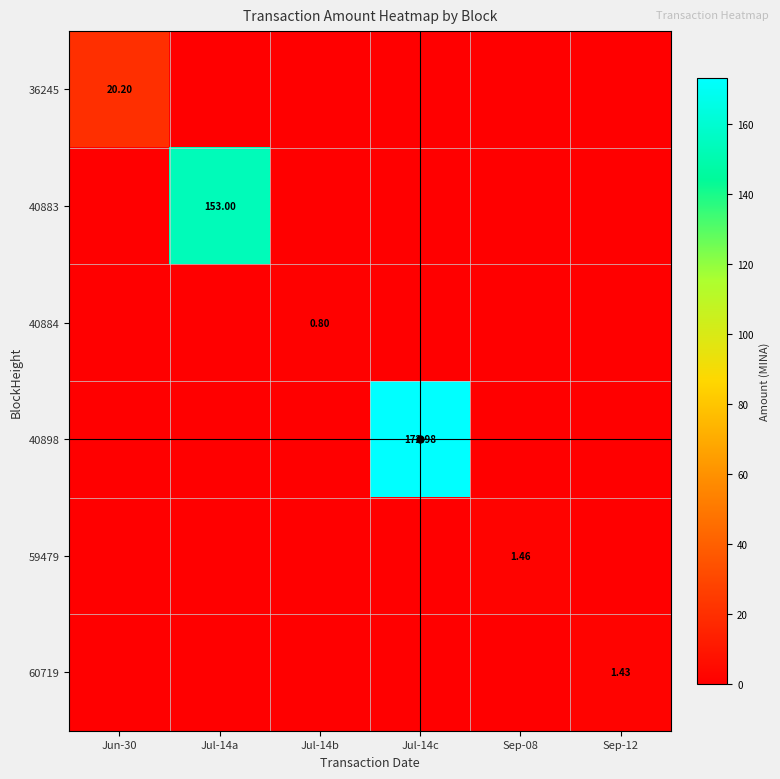

What is the total value across all series at Sep-12?

1.4